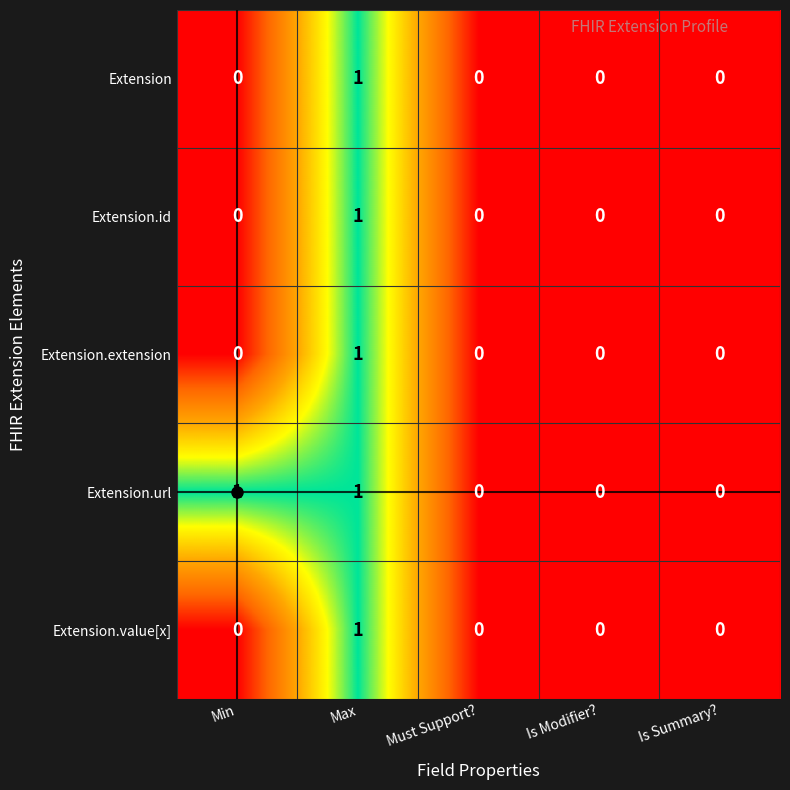

Which series has the largest total across all categories?

Extension.url